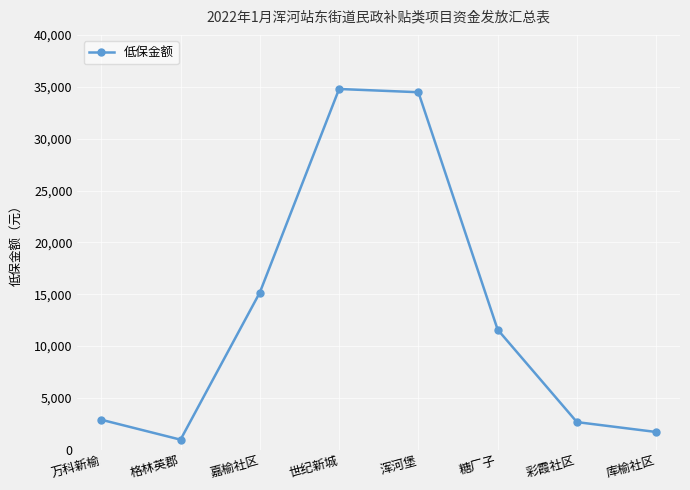

Between 浑河堡 and 糖厂子, which is larger?

浑河堡